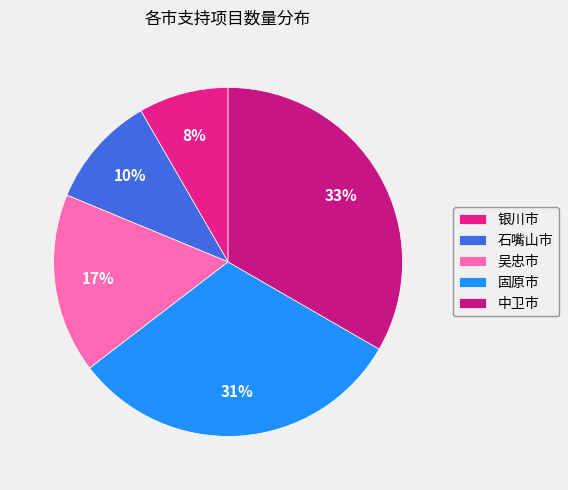

Is there any slice that represents more than half of the pie?

No